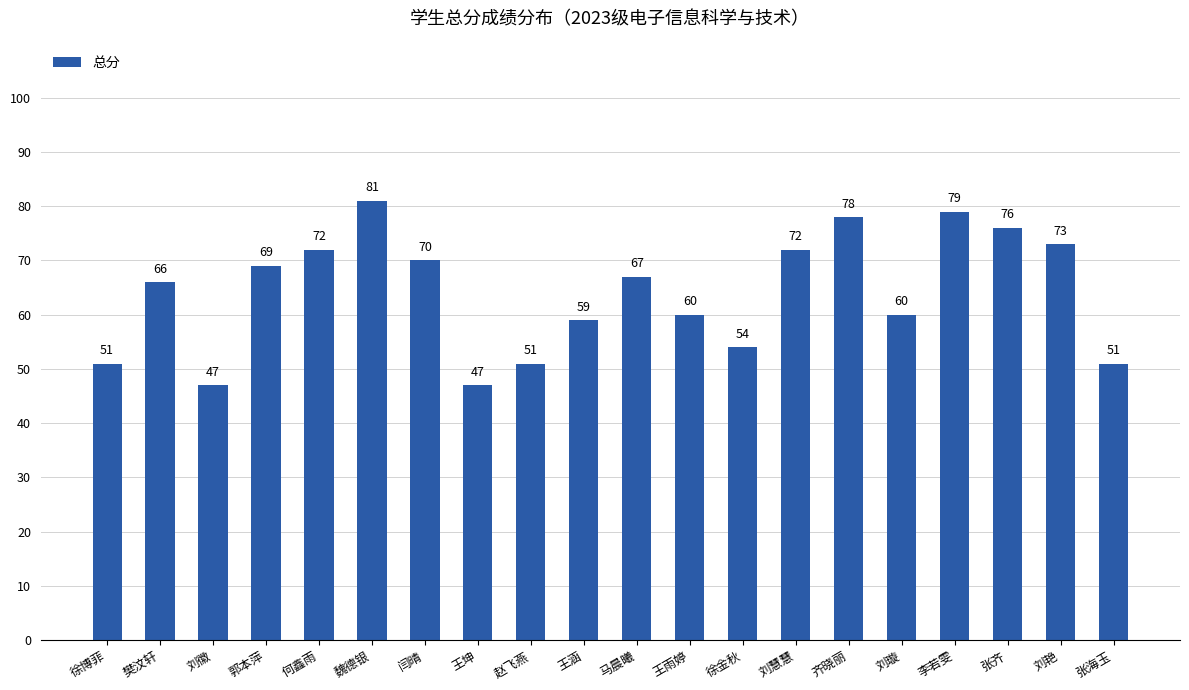

What is the average value?

64